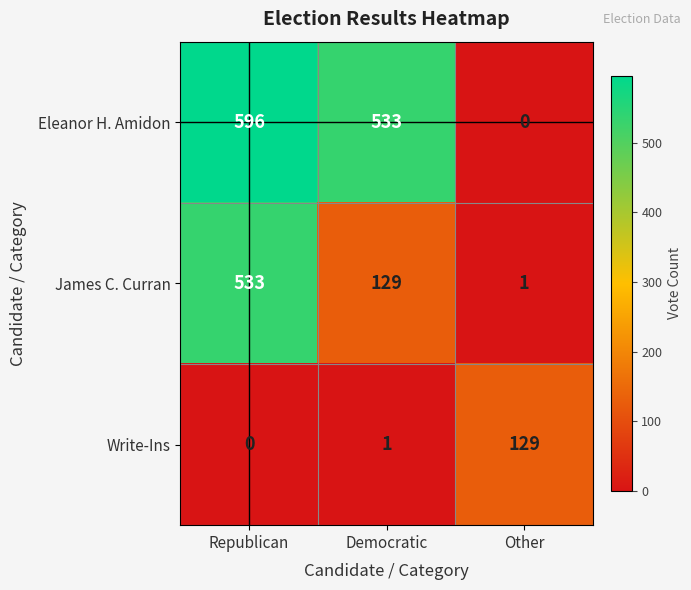

The value of James C. Curran at Republican is 830. True or false?

False